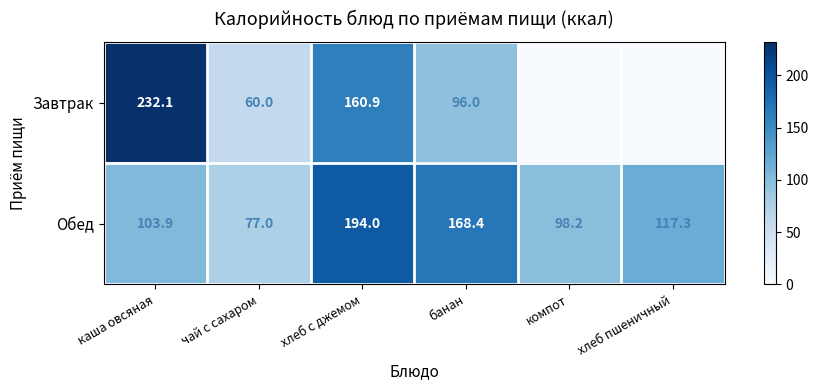

The value of Обед at каша овсяная is 41.5. True or false?

False